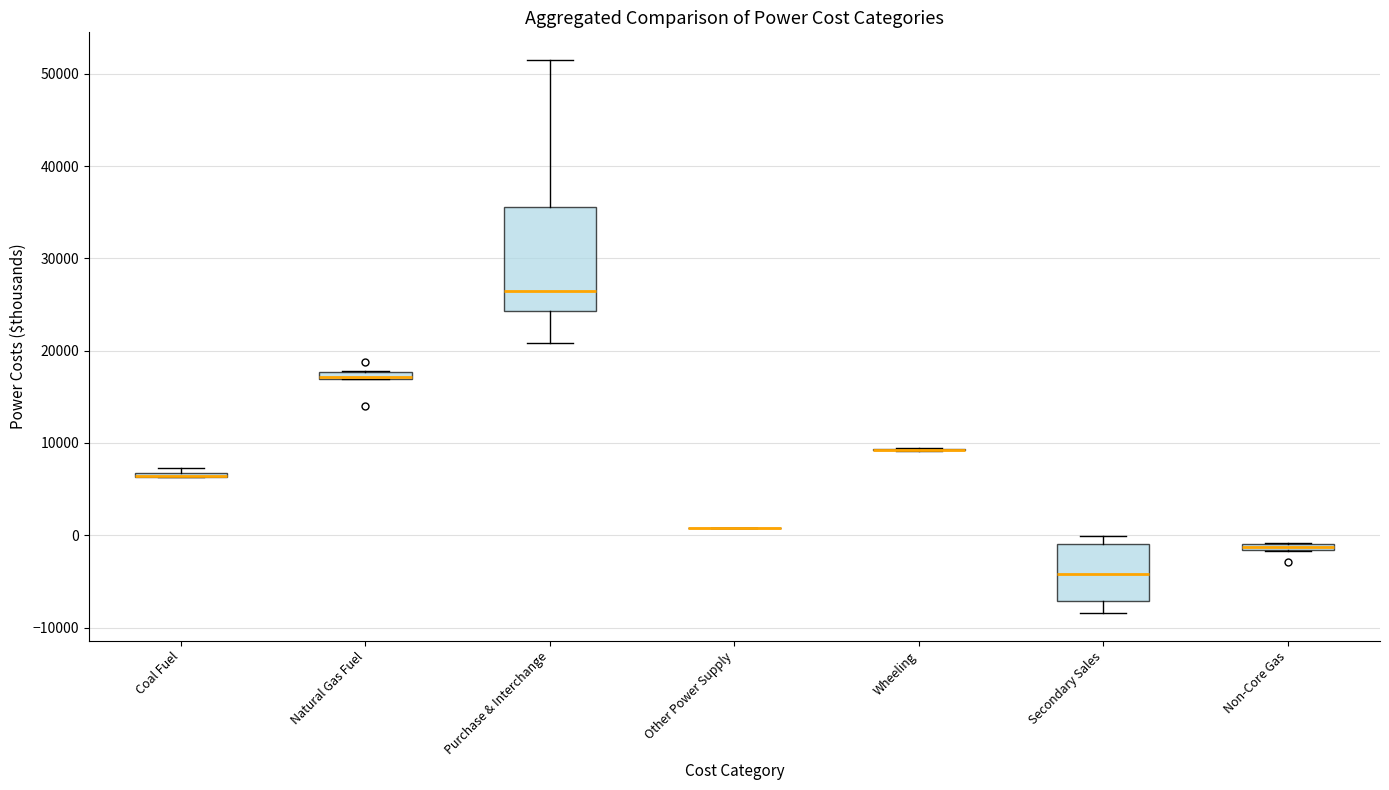

Where is the upper edge of the box for Secondary Sales on the y-axis? The values are not printed on the chart, so give them approximately, as read against the axis.

-1000